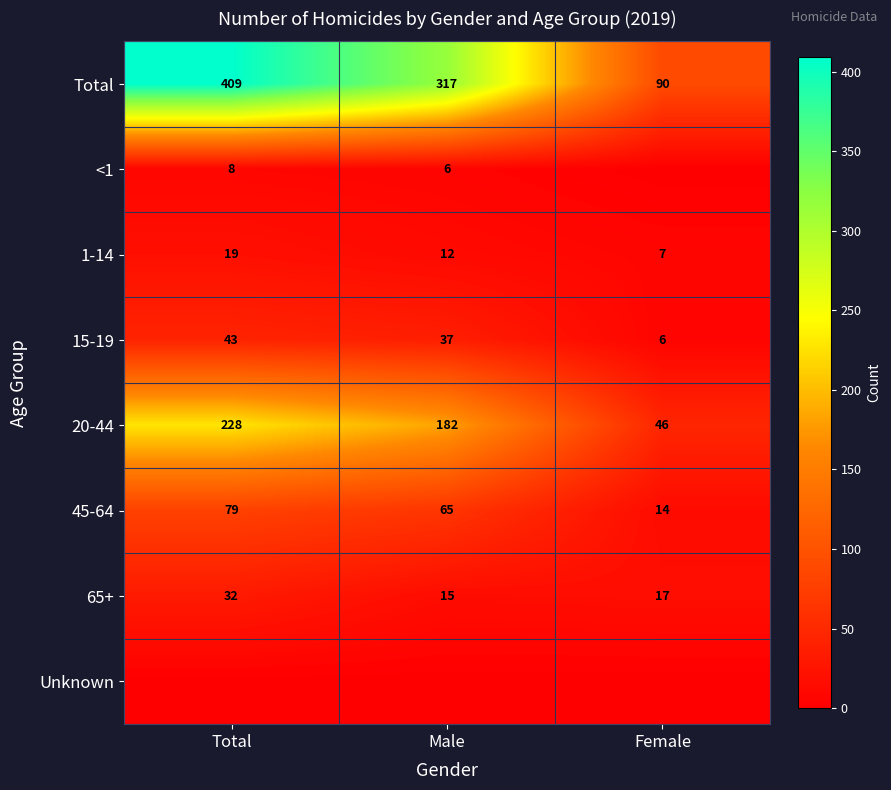

Which category has the lowest value in the 1-14 series?

Female